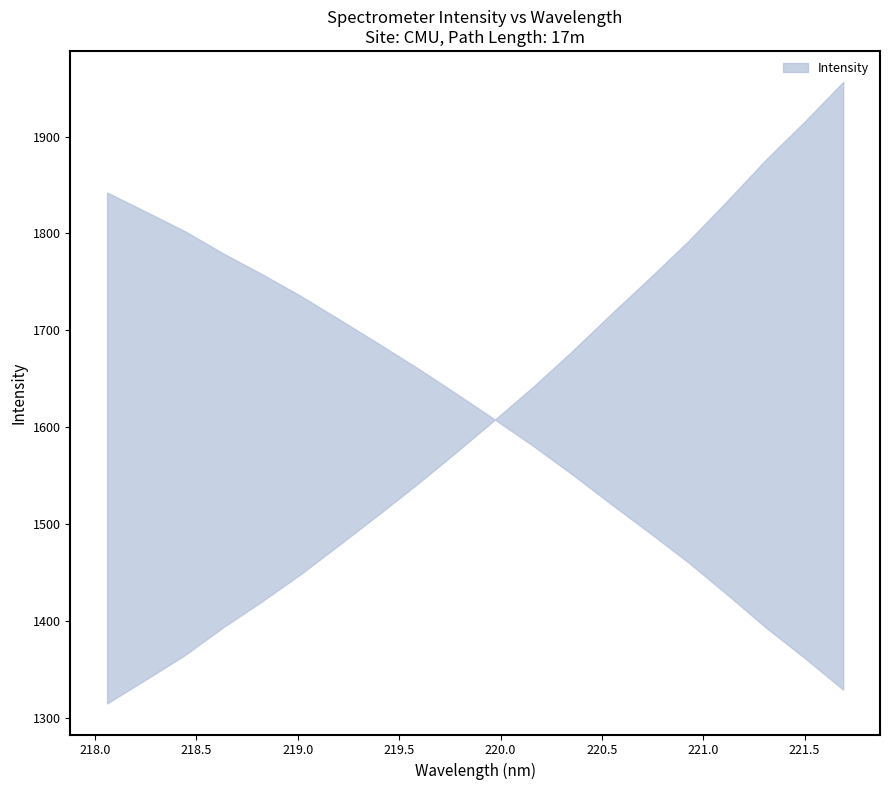

The value at 219.3979 is 529.2. True or false?

False